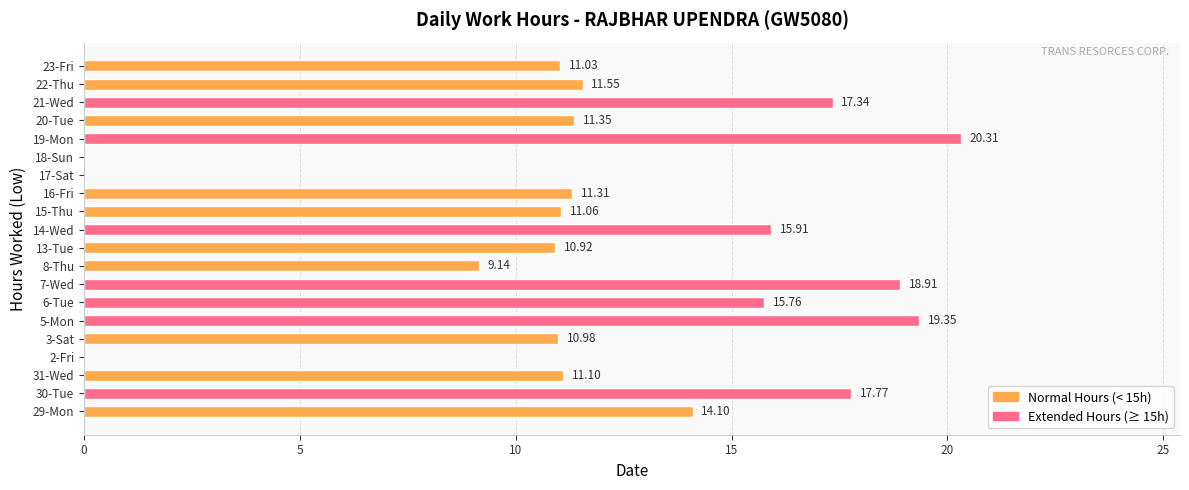

Between 30-Tue and 17-Sat, which is larger?

30-Tue